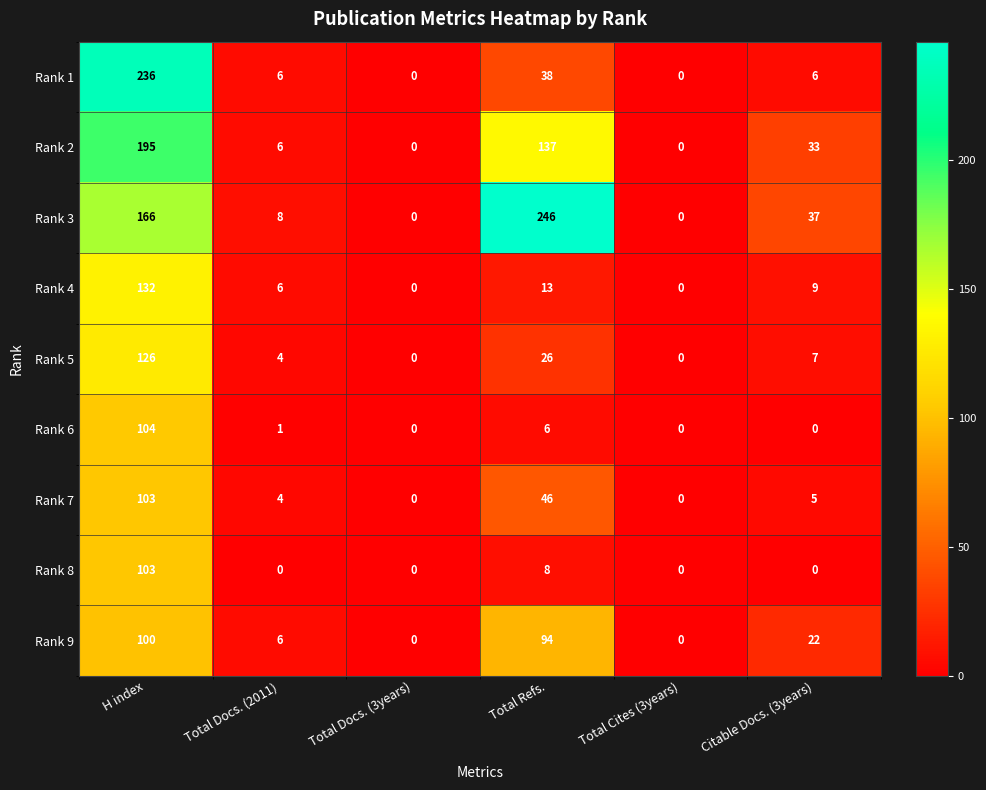

Which series has the largest total across all categories?

Rank 3